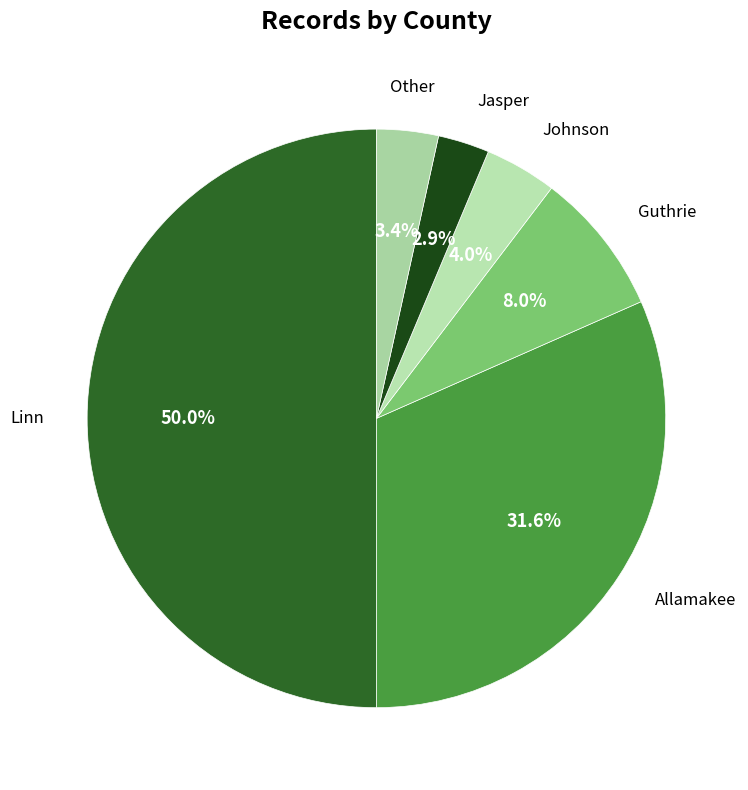

How many segments does this pie chart have?

6